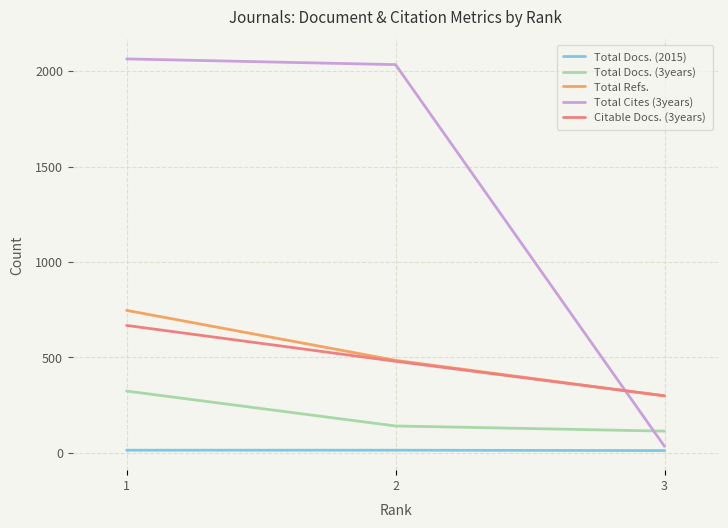

What is the average value of the Total Refs. series?

509